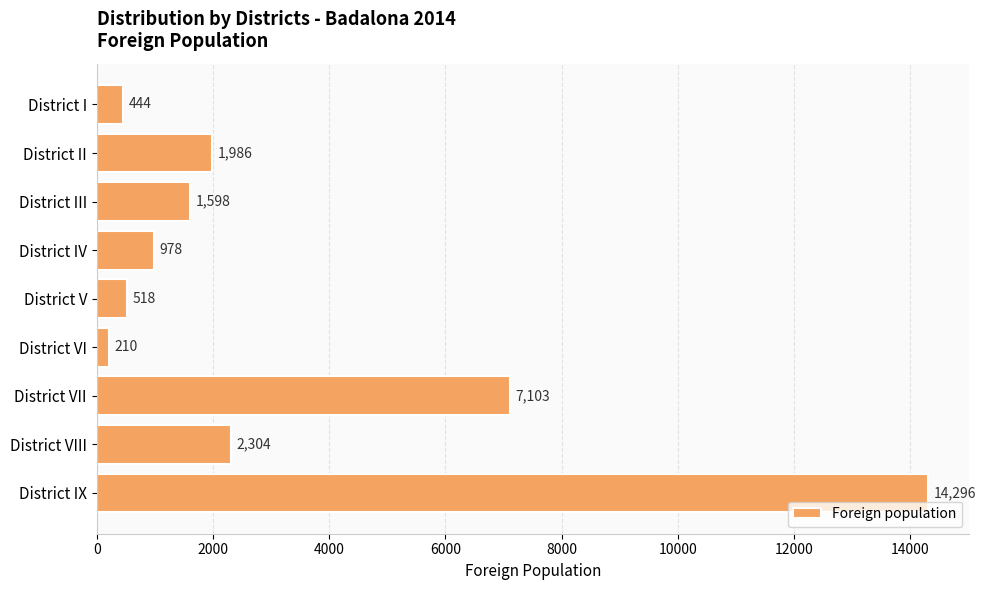

Rank the categories by value from lowest to highest.

District VI, District I, District V, District IV, District III, District II, District VIII, District VII, District IX